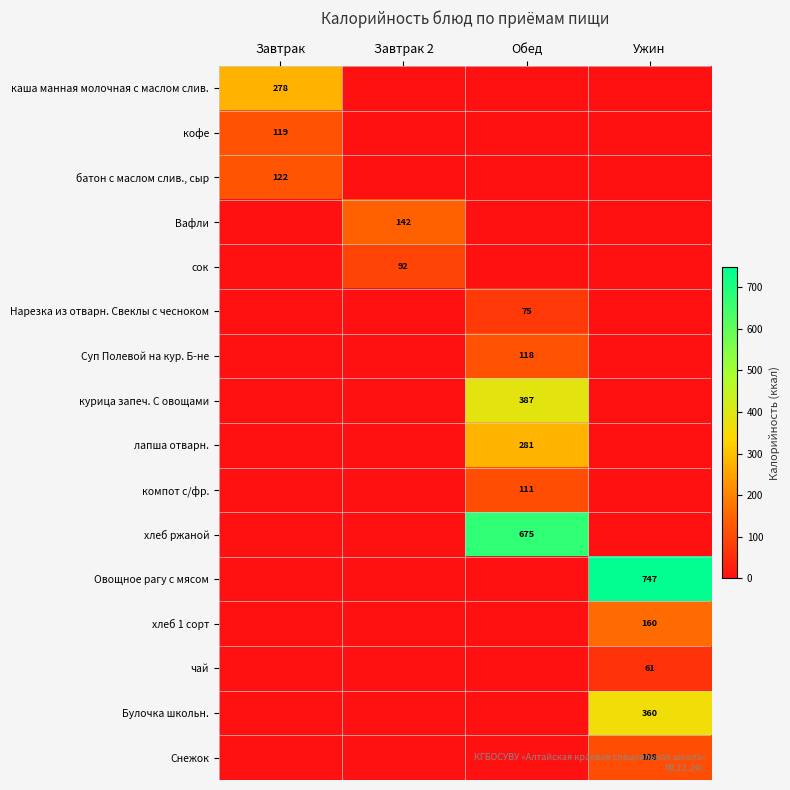

Count the number of data series in this chart.

16